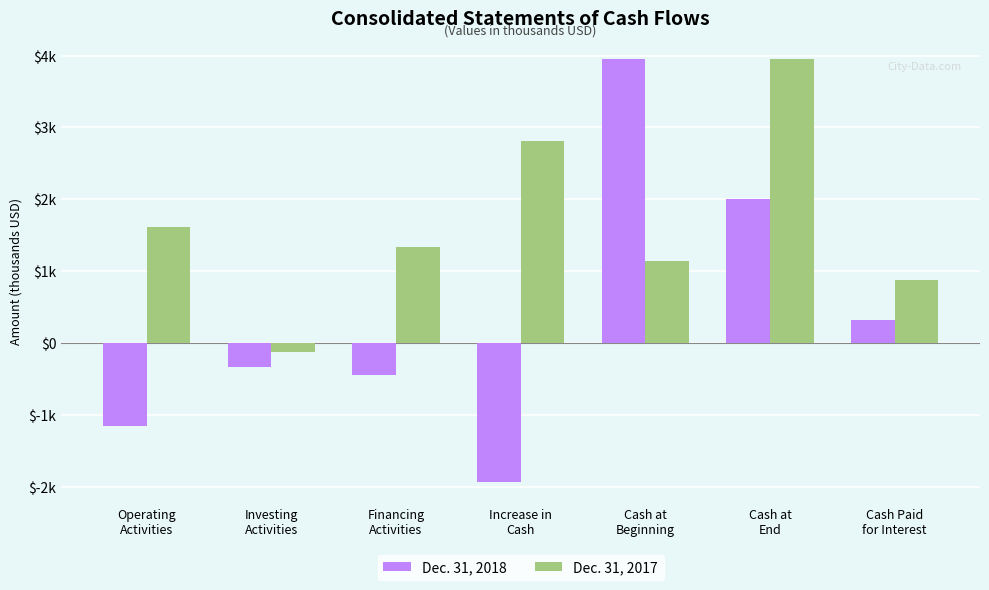

What is the difference between the Dec. 31, 2018 values at Financing
Activities and Increase in
Cash?

1490